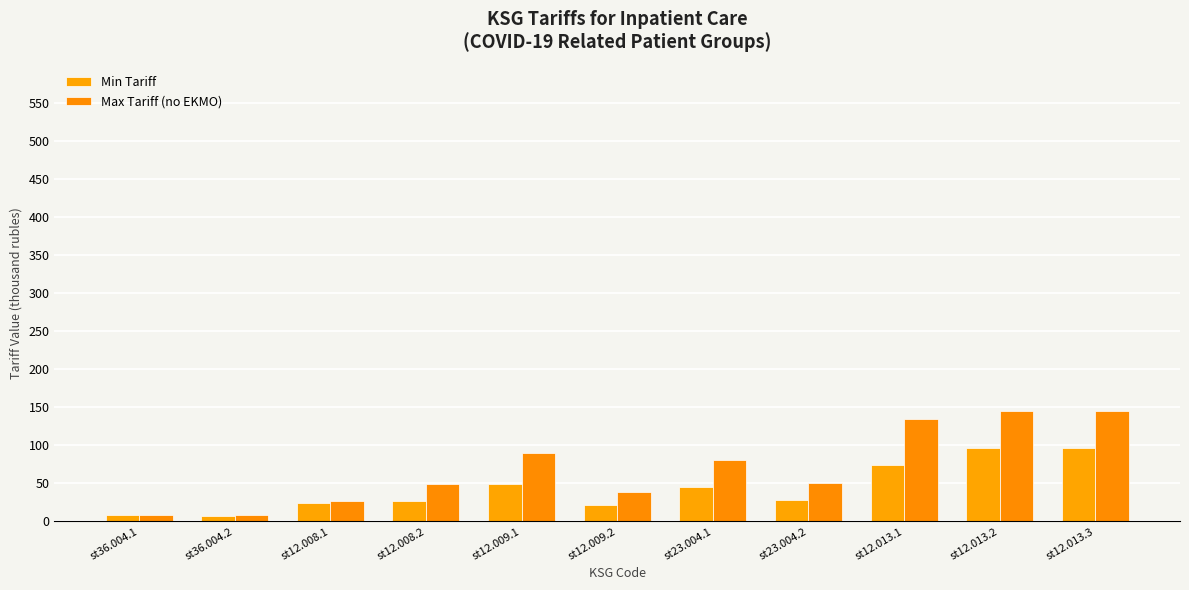

Is the value of Max Tariff (no EKMO) at st12.013.2 greater than the value of Min Tariff at st12.013.3?

Yes